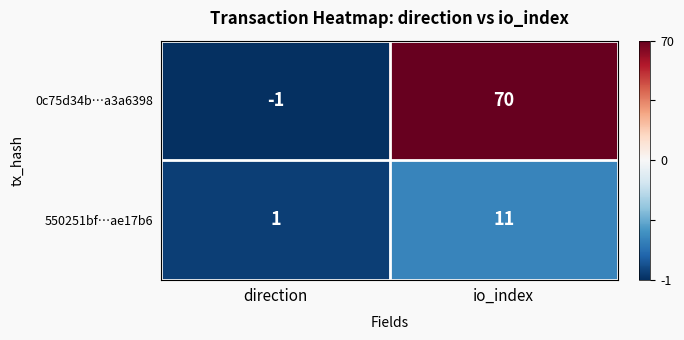

Which label corresponds to the largest value in the chart?

io_index